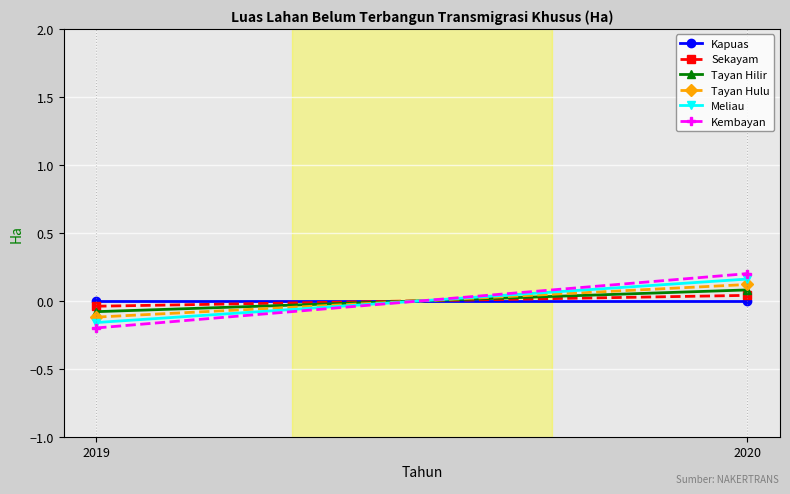

Which has a higher value, 2019 or 2020?

2019